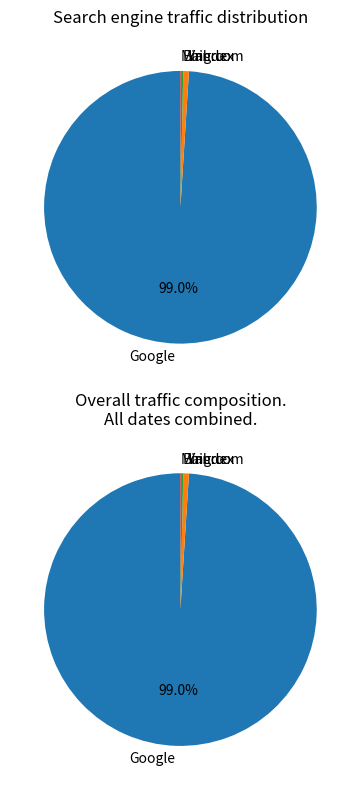

Combined, do Mail.ru and Yandex account for over 50%?

No